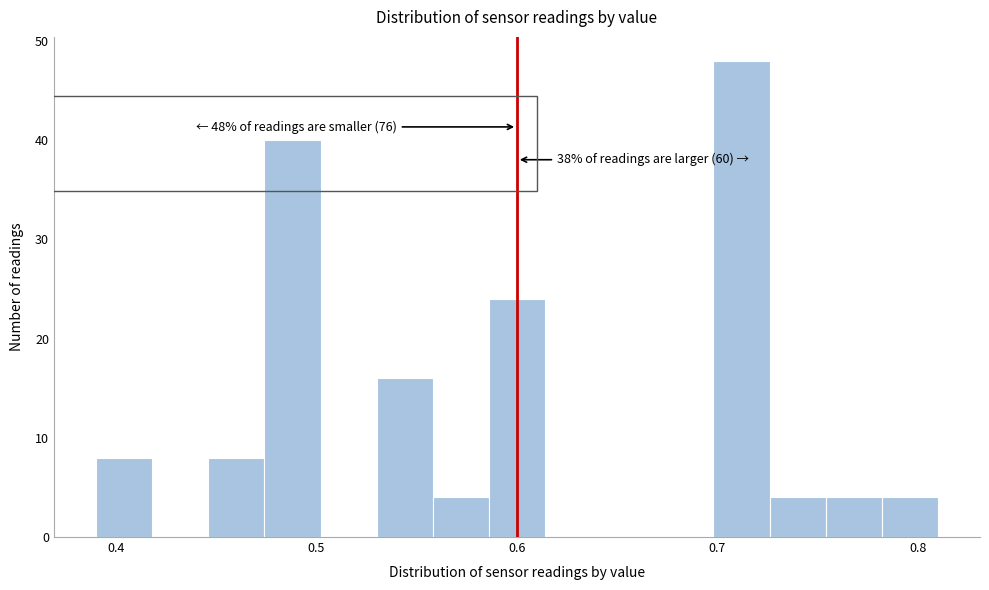

Read against the x-axis, roughly where is the centre of the tallest bar?

0.71